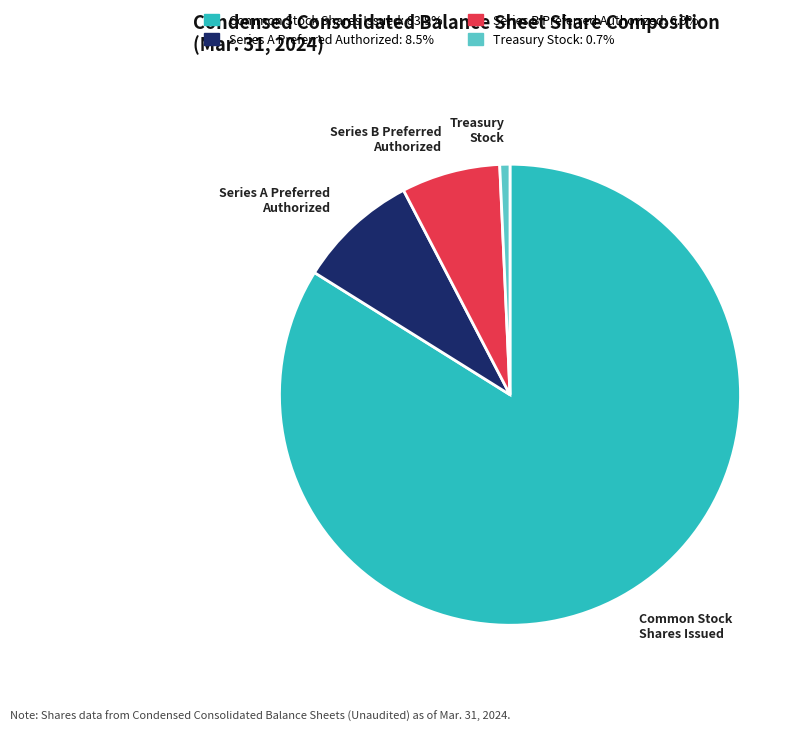

Is there any slice that represents more than half of the pie?

Yes